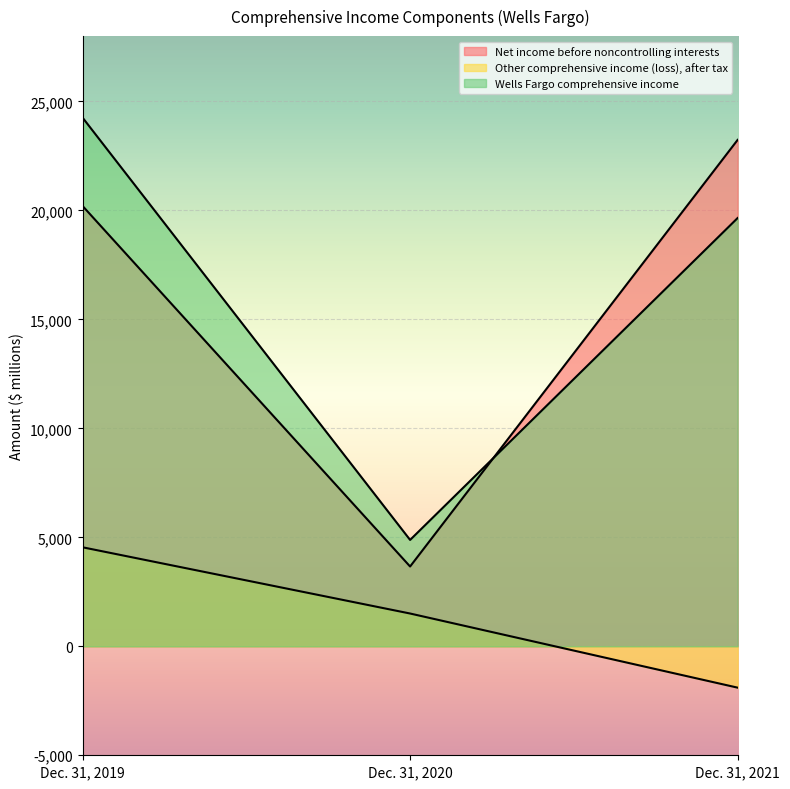

Which series has the largest total across all categories?

Wells Fargo comprehensive income